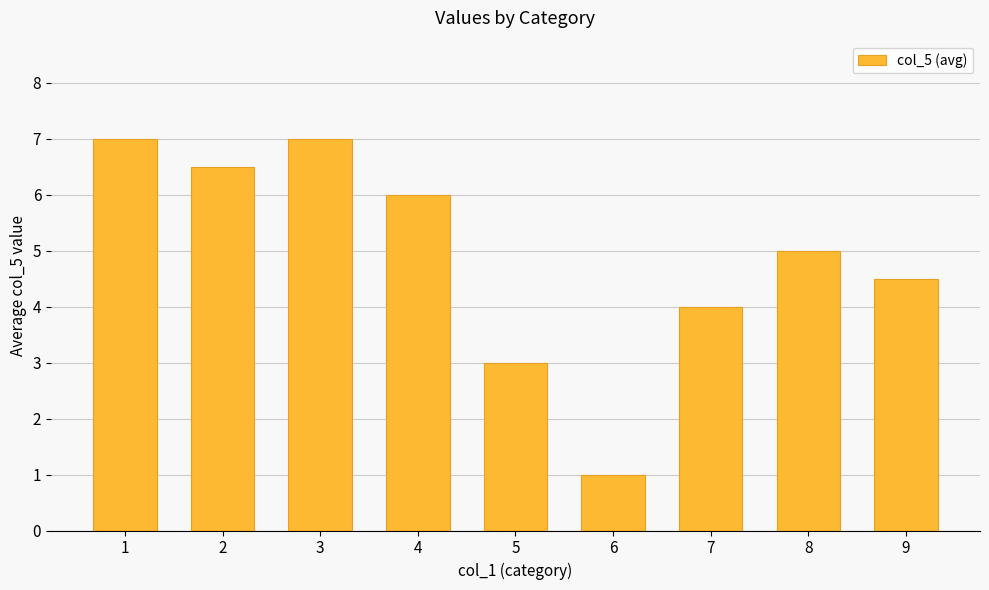

What is the sum of the values at 3 and 2?

13.5